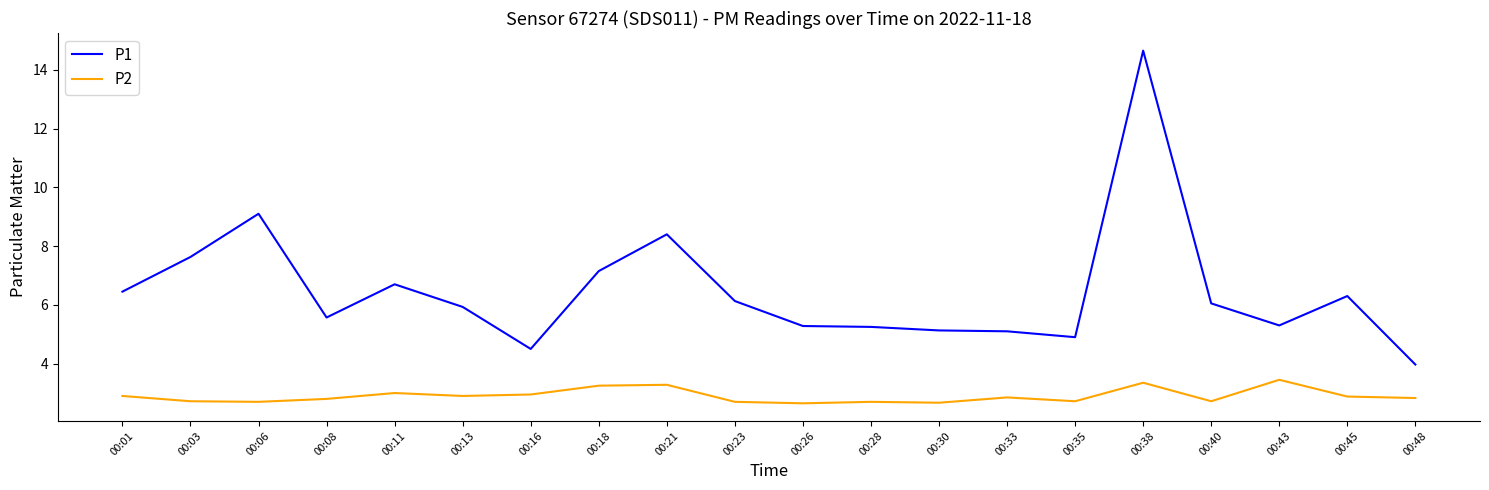

Does the chart display data point markers on the line(s)?

No